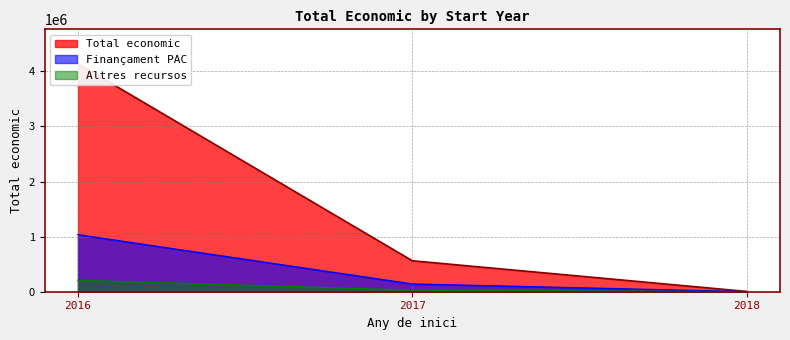

List the labels in order of Finançament PAC value, largest first.

2016, 2017, 2018